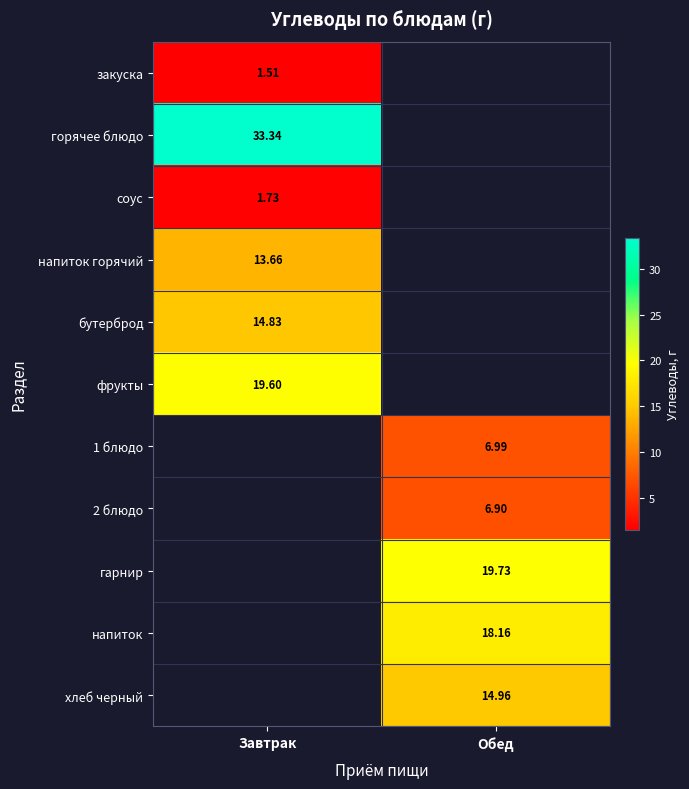

At how many categories does at least one series exceed 31?

1